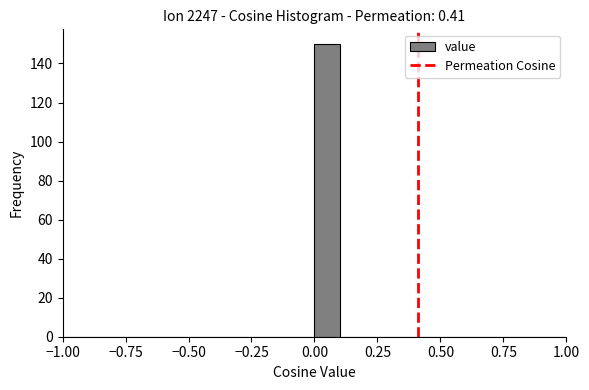

Around what value on the x-axis is the tallest bar? Give the approximate position of its centre, as read against the axis.

0.05